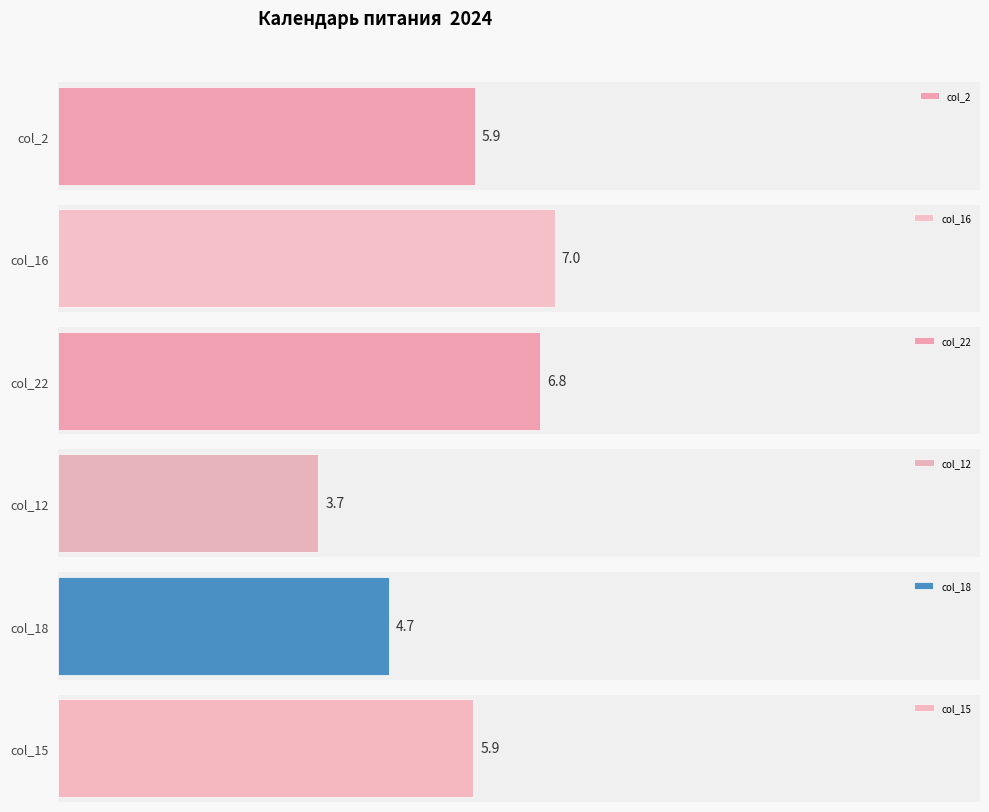

At which label does the data first exceed 7?

col_16